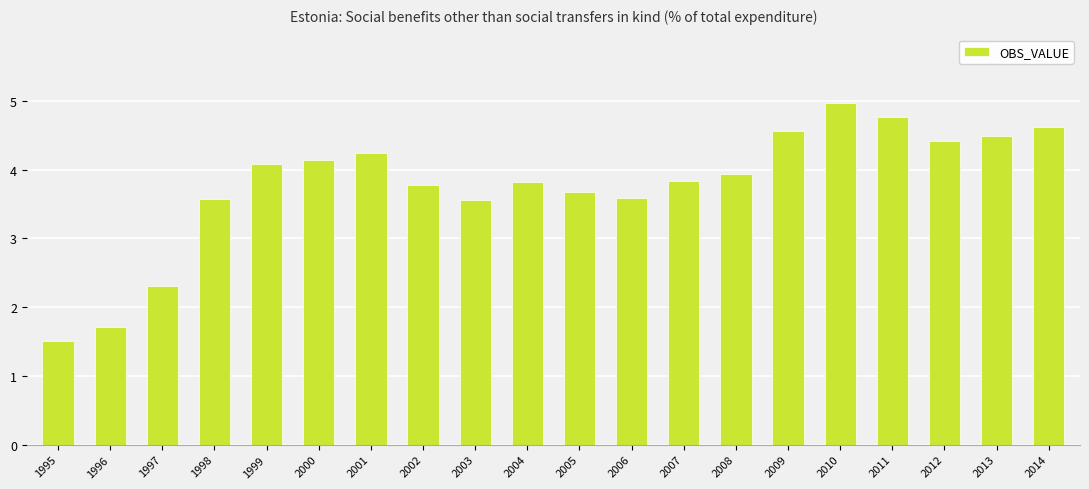

At which label does the data first exceed 3?

1998